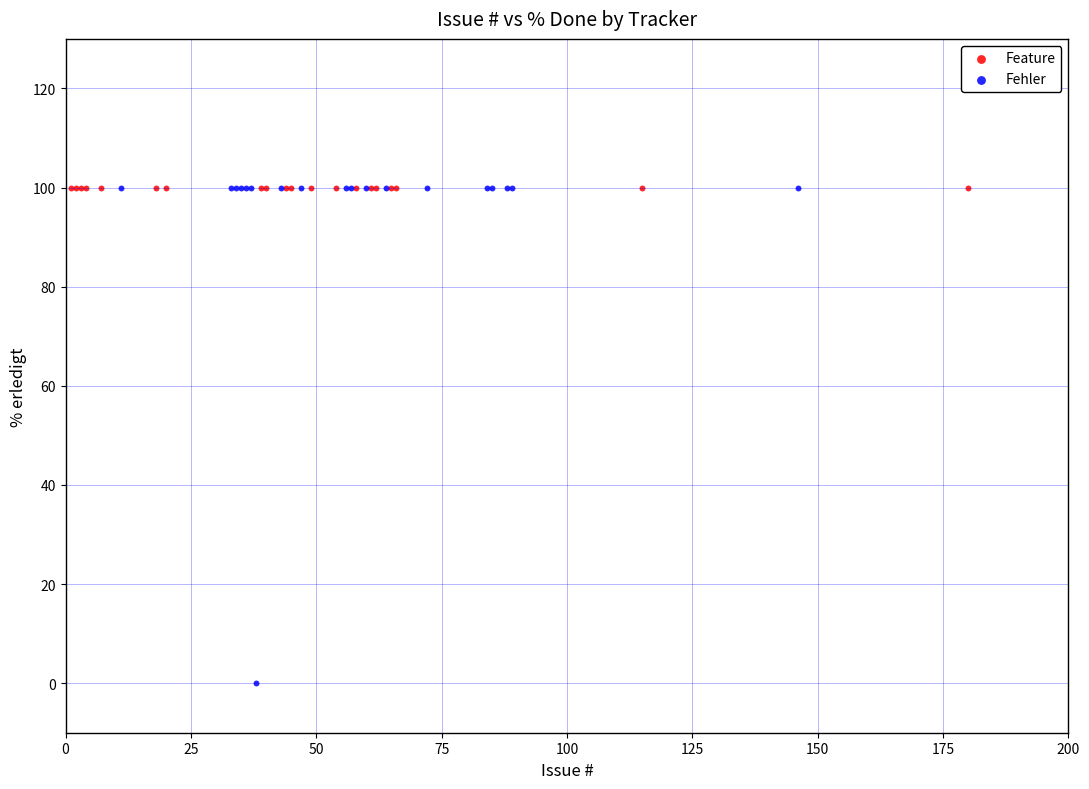

Which series contains the lowest Y value?

Fehler